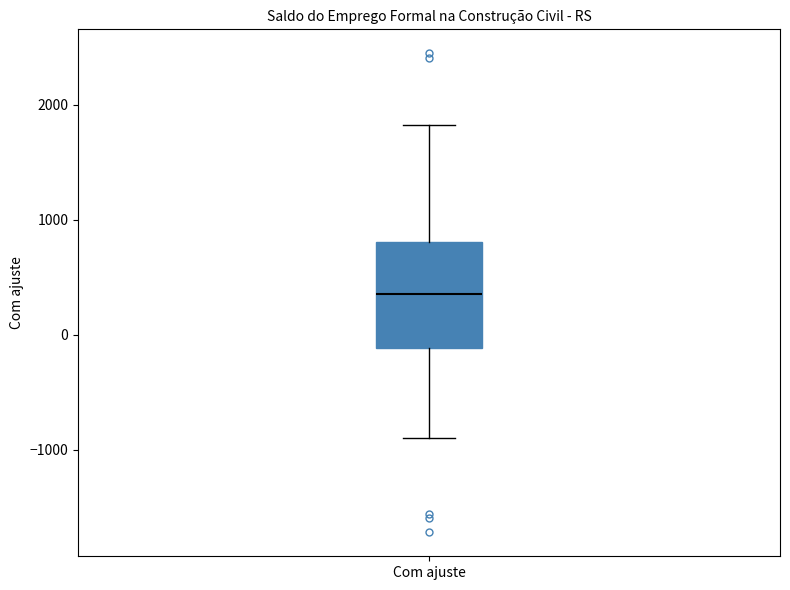

Transcribe this box plot: give where the median line is, the range the box spans, and where the two whiskers end, as read against the y-axis. The values are not printed on the chart, so give them approximately, as read against the axis.

median 400, box -100 to 800, whiskers -900 to 1800